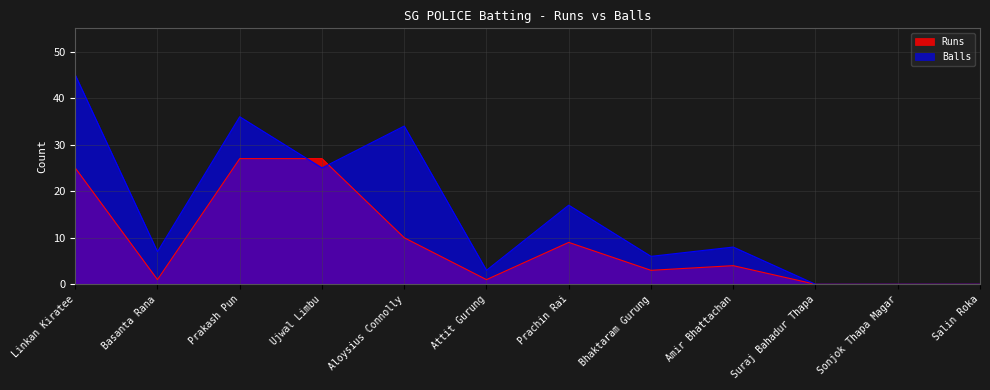

Reading left to right, extract all data points from this chart.

Runs: Linkan Kiratee=25	Basanta Rana=1	Prakash Pun=27	Ujwal Limbu=27	Aloysius Connolly=10	Attit Gurung=1	Prachin Rai=9	Bhaktaram Gurung=3	Amir Bhattachan=4	Suraj Bahadur Thapa=0	Sonjok Thapa Magar=0	Salin Roka=0
Balls: Linkan Kiratee=45	Basanta Rana=7	Prakash Pun=36	Ujwal Limbu=25	Aloysius Connolly=34	Attit Gurung=3	Prachin Rai=17	Bhaktaram Gurung=6	Amir Bhattachan=8	Suraj Bahadur Thapa=0	Sonjok Thapa Magar=0	Salin Roka=0